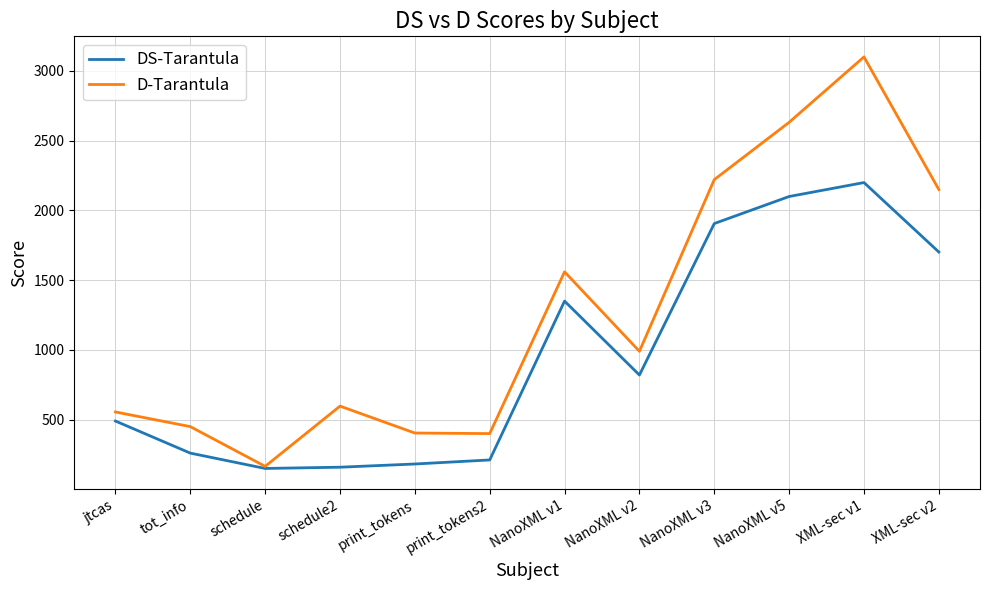

Which series changed the most between NanoXML v2 and NanoXML v5?

D-Tarantula